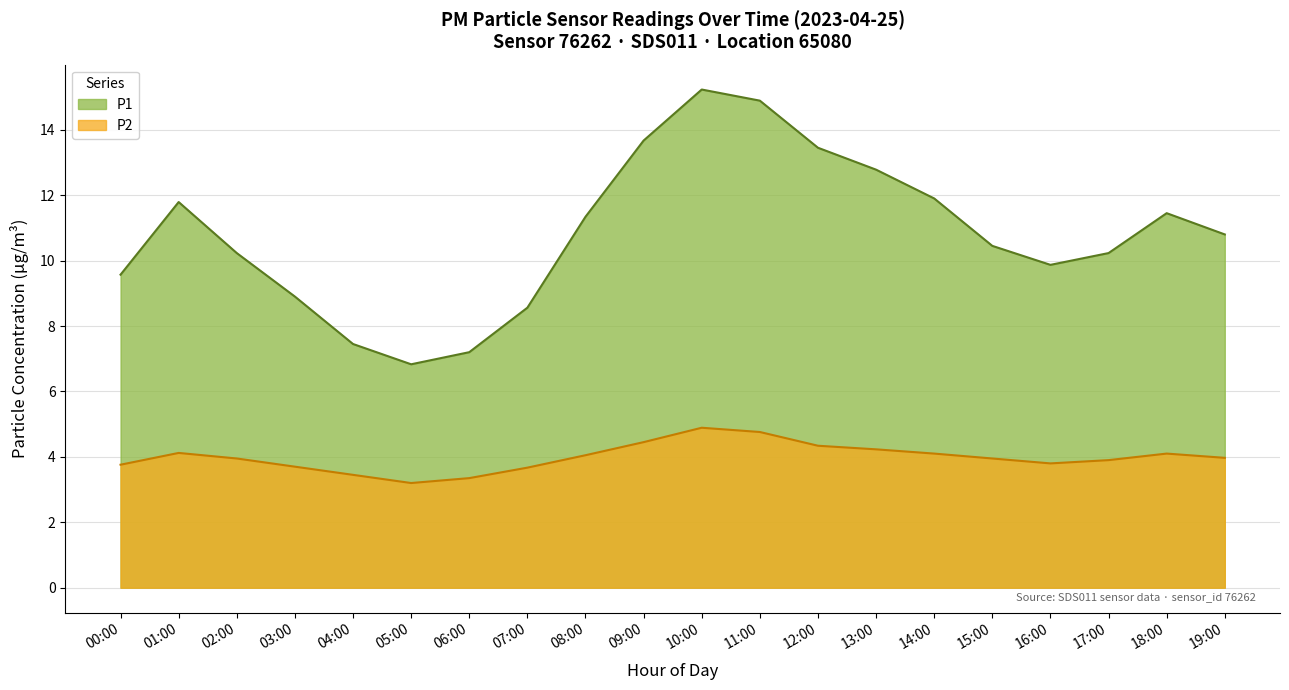

True or false: P2 and P1 intersect in this chart.

False